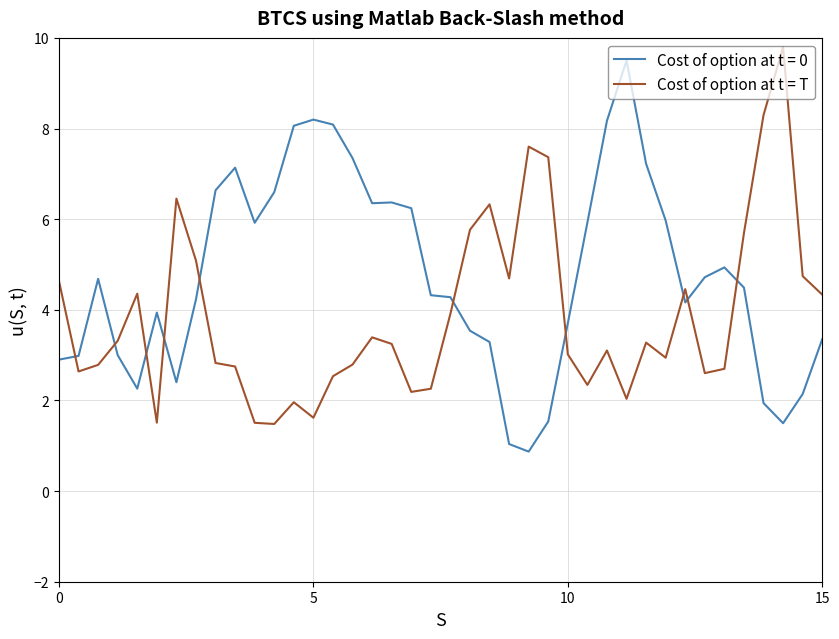

What is the difference between the maximum and minimum values in the Cost of option at t = 0 series?

8.6